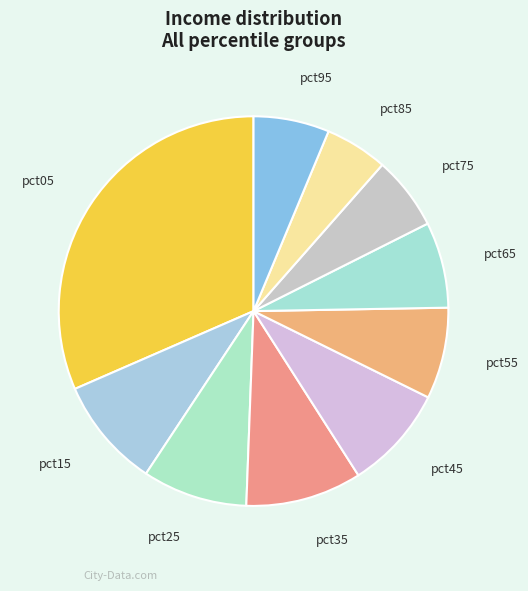

Which slice is the largest?

pct05